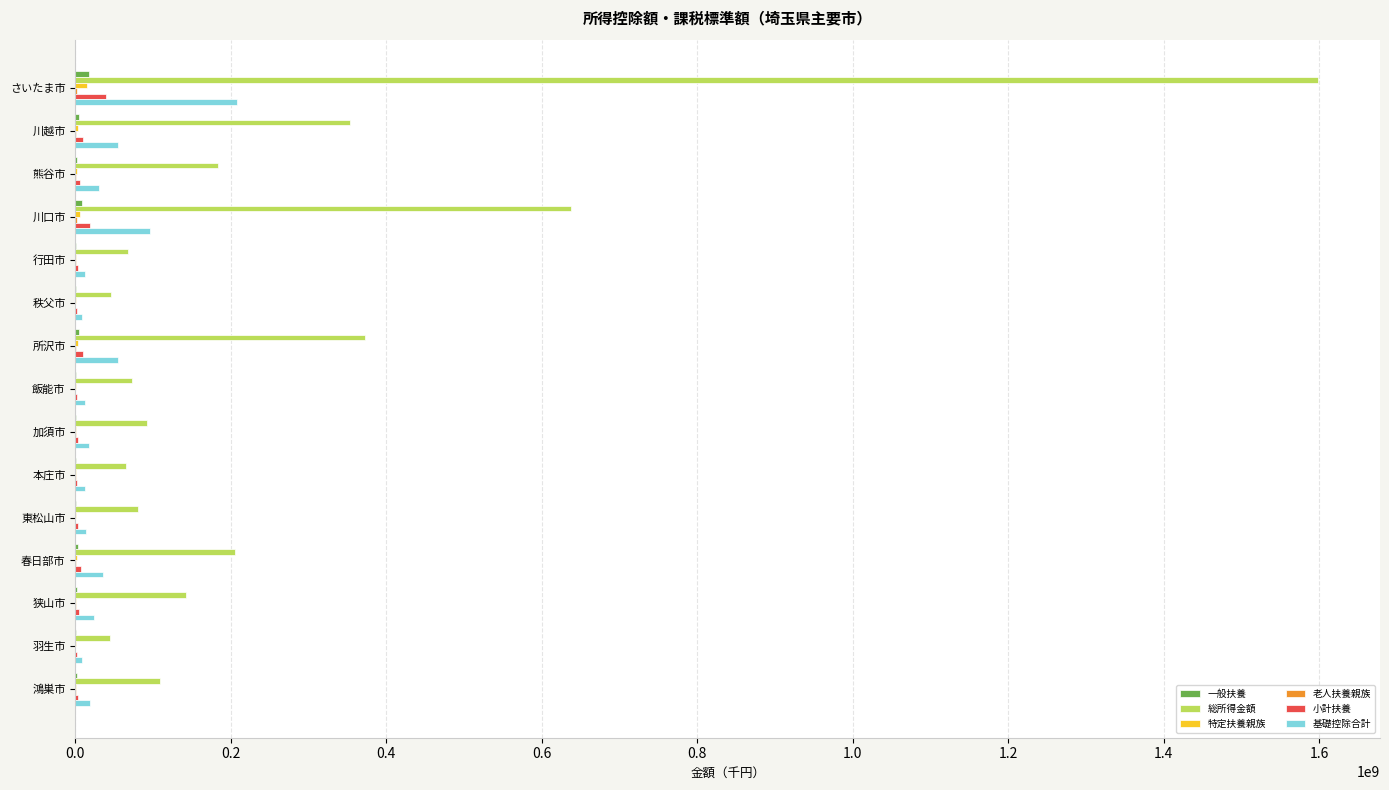

Which series has the largest total across all categories?

総所得金額